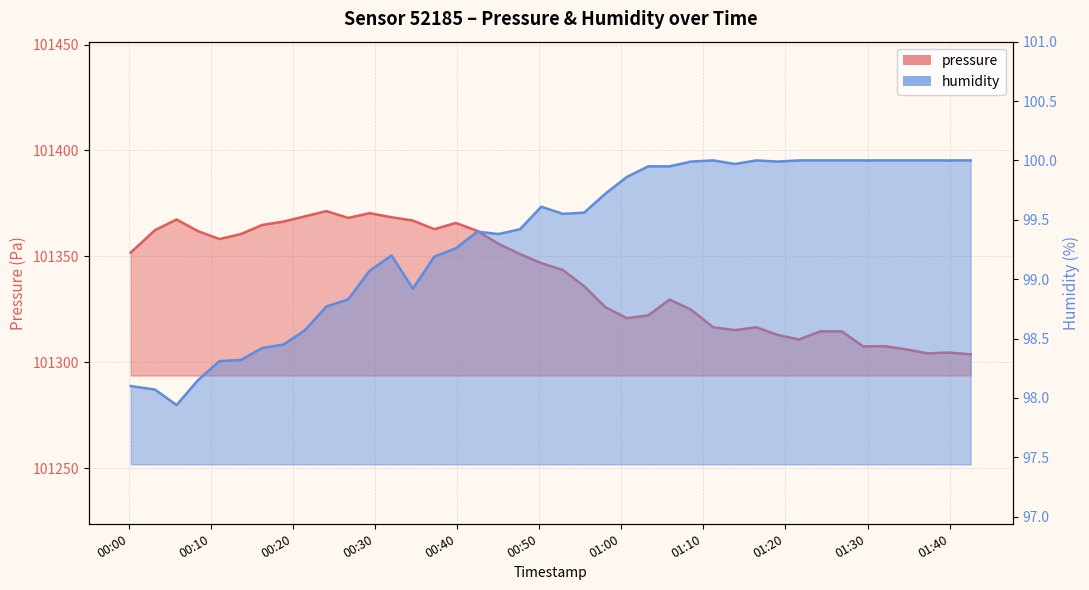

What are all the series names shown in the legend?

pressure, humidity